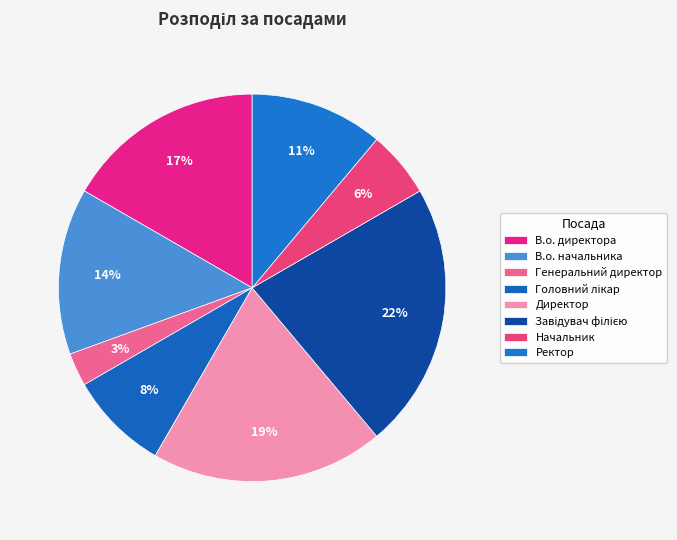

What percentage is the Головний лікар slice, to the nearest percent?

8%